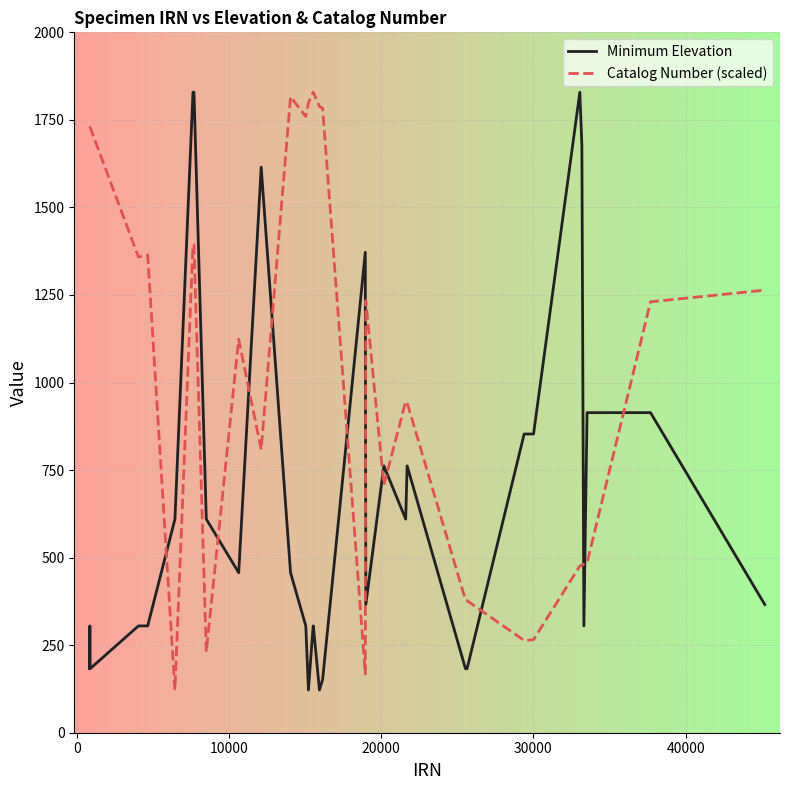

What is the greatest value displayed?

1829.0